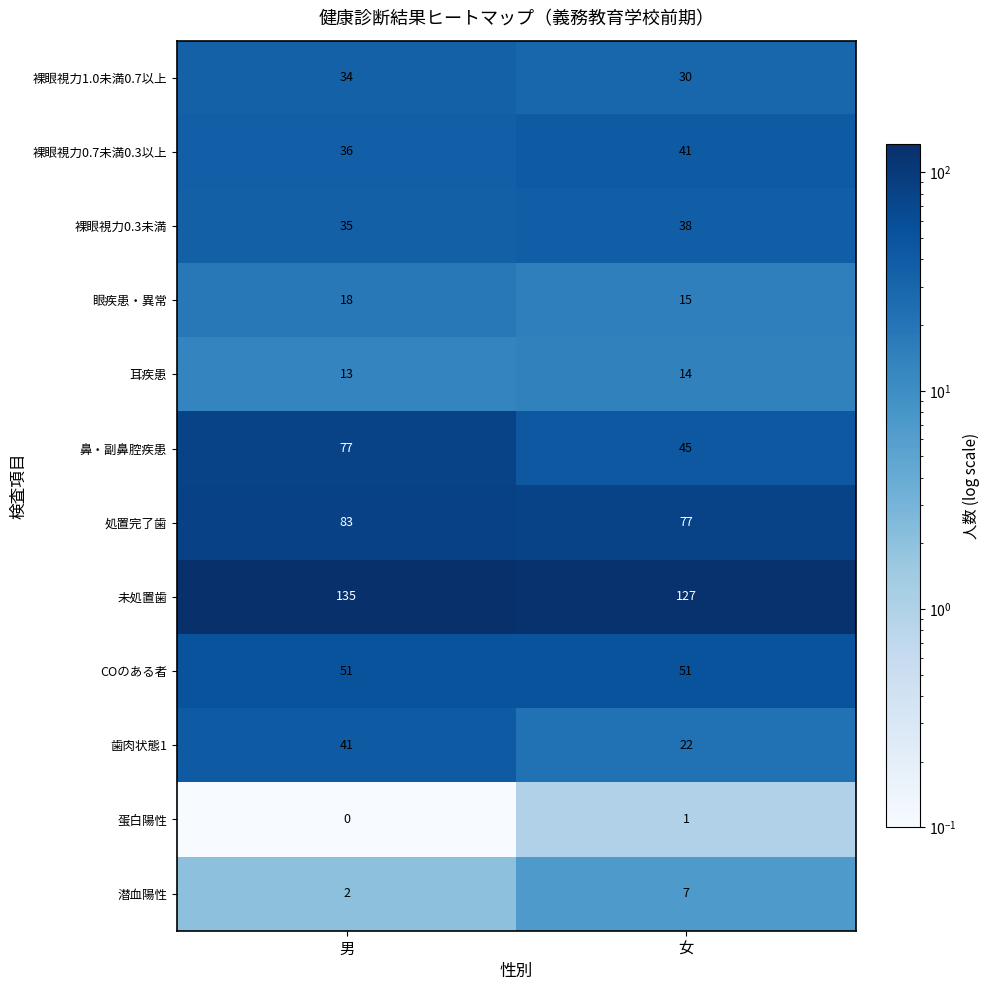

Rank the categories by 眼疾患・異常 value from lowest to highest.

女, 男